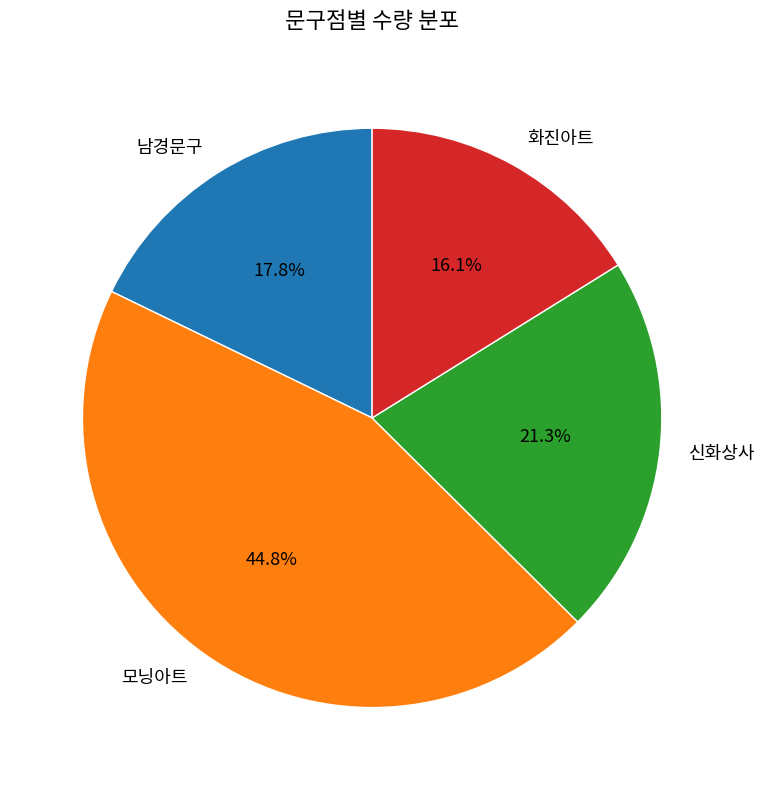

Which slice is the smallest?

화진아트